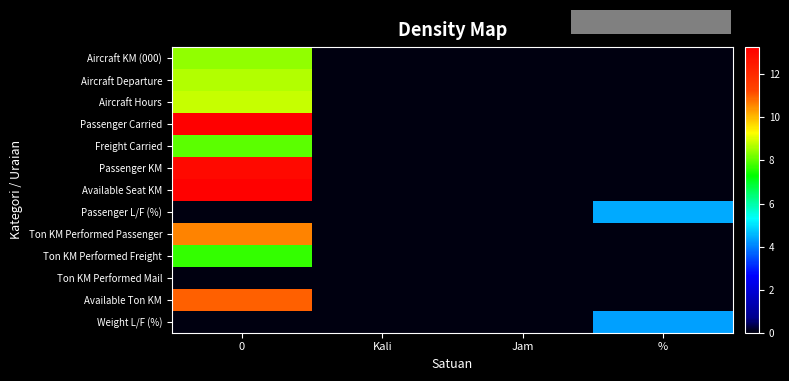

At which category does the chart reach its minimum across all series?

Kali